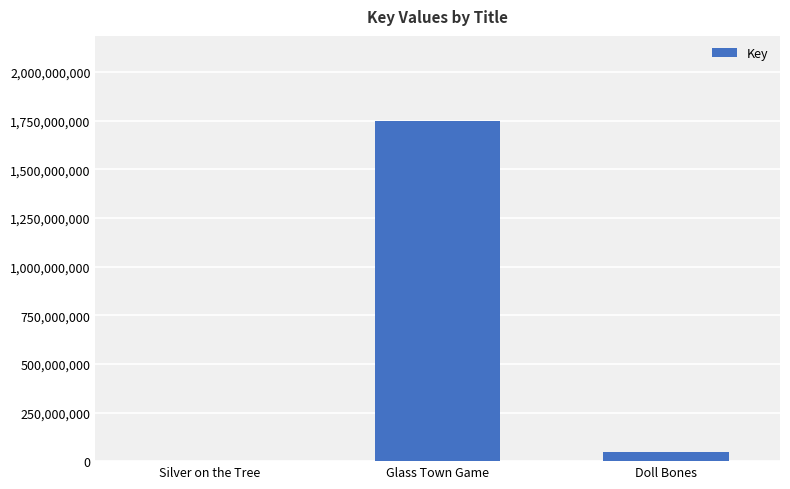

Reading left to right, extract all data points from this chart.

Silver on the Tree=5946	Glass Town Game=1748792716	Doll Bones=46644544